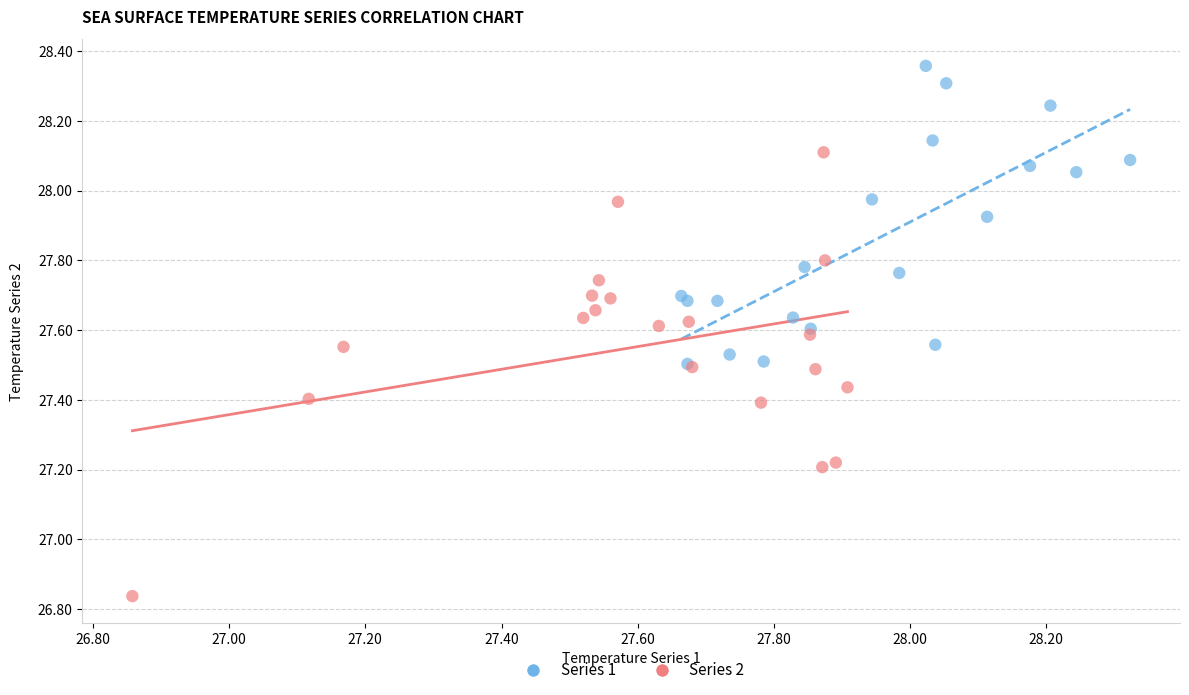

Which series reaches the minimum Y coordinate?

Series 2